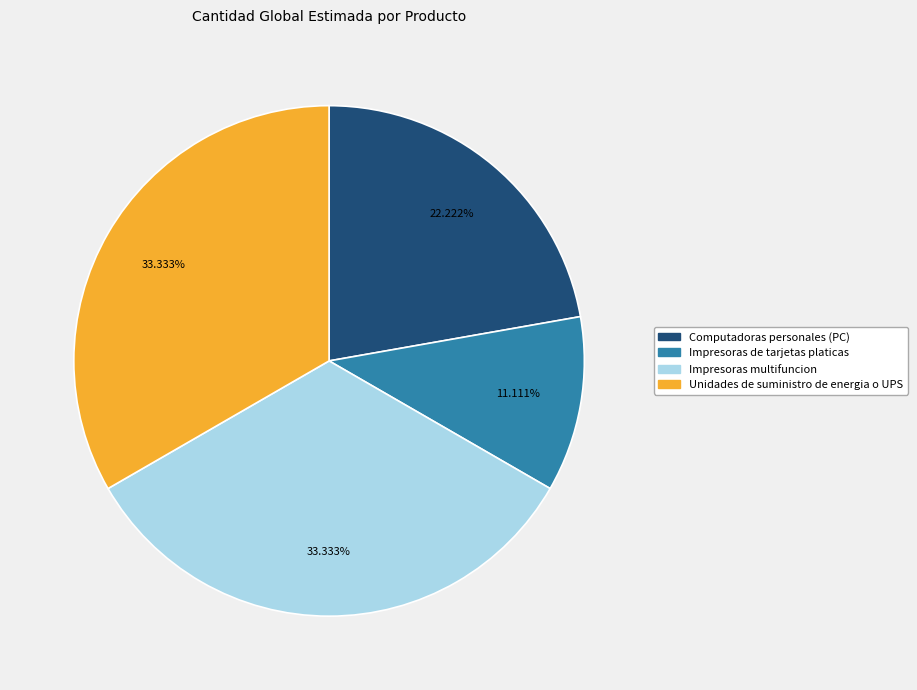

What is the ratio of the value at Impresoras de tarjetas platicas to the value at Impresoras multifuncion?

0.3